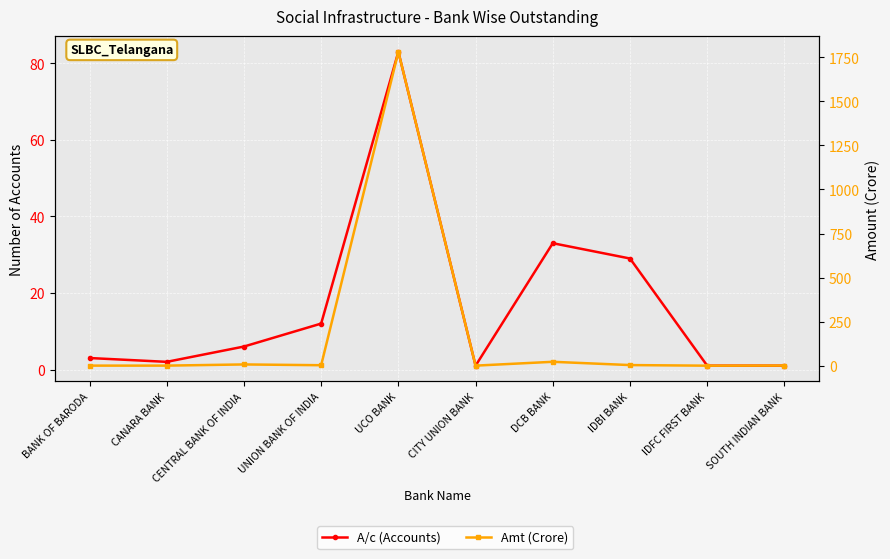

Rank the series by their maximum value, from highest to lowest.

Amt (Crore), A/c (Accounts)